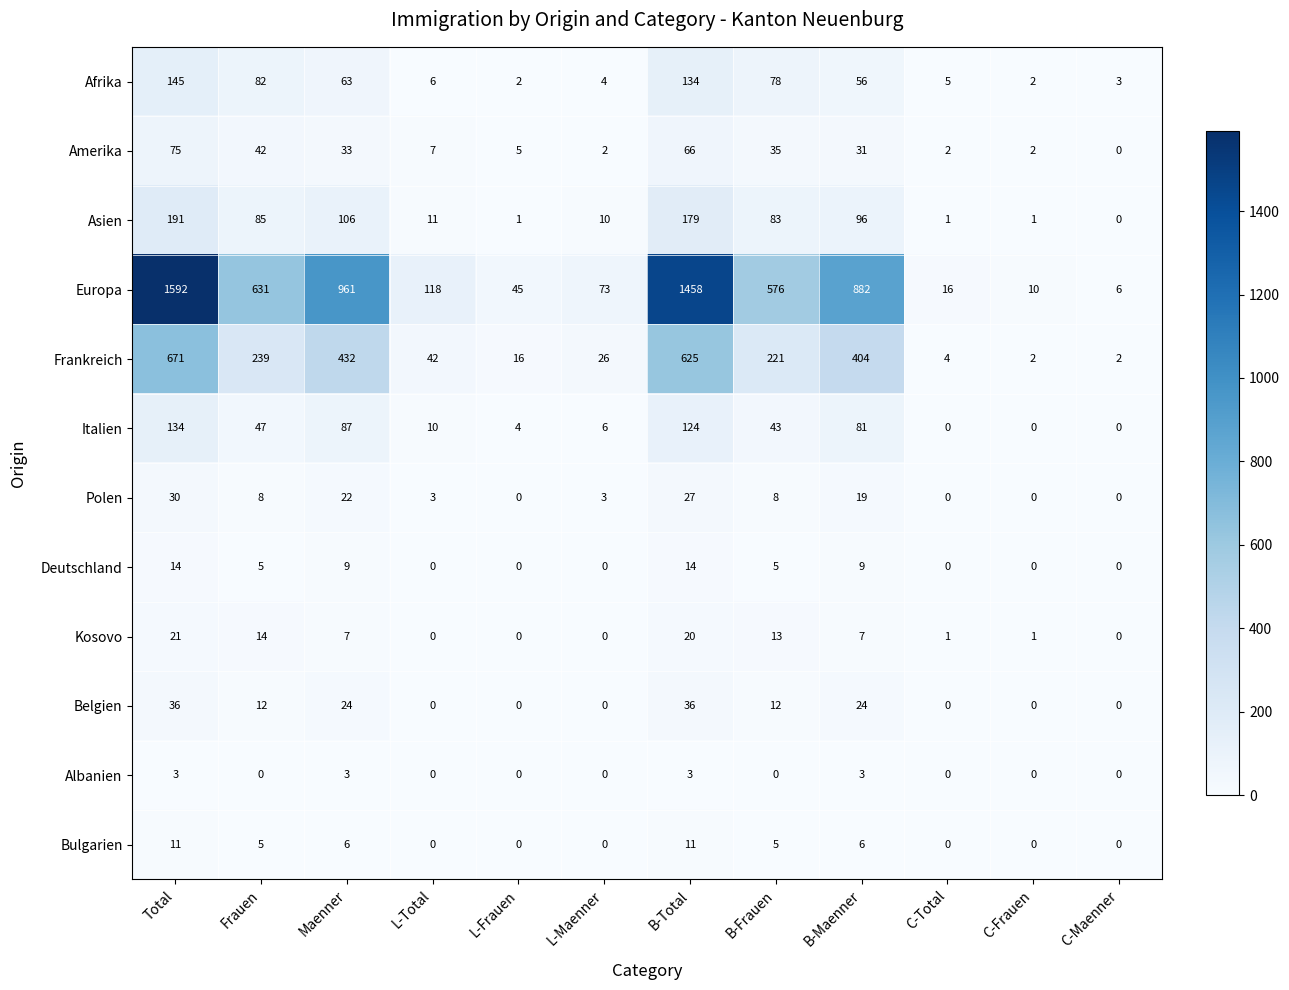

Rank the series by their maximum value, from highest to lowest.

Europa, Frankreich, Asien, Afrika, Italien, Amerika, Belgien, Polen, Kosovo, Deutschland, Bulgarien, Albanien